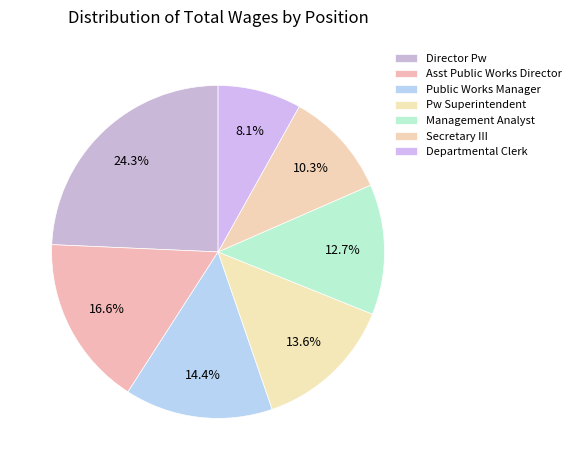

To the nearest percent, what is the difference between the Secretary III and Public Works Manager slice percentages?

4%